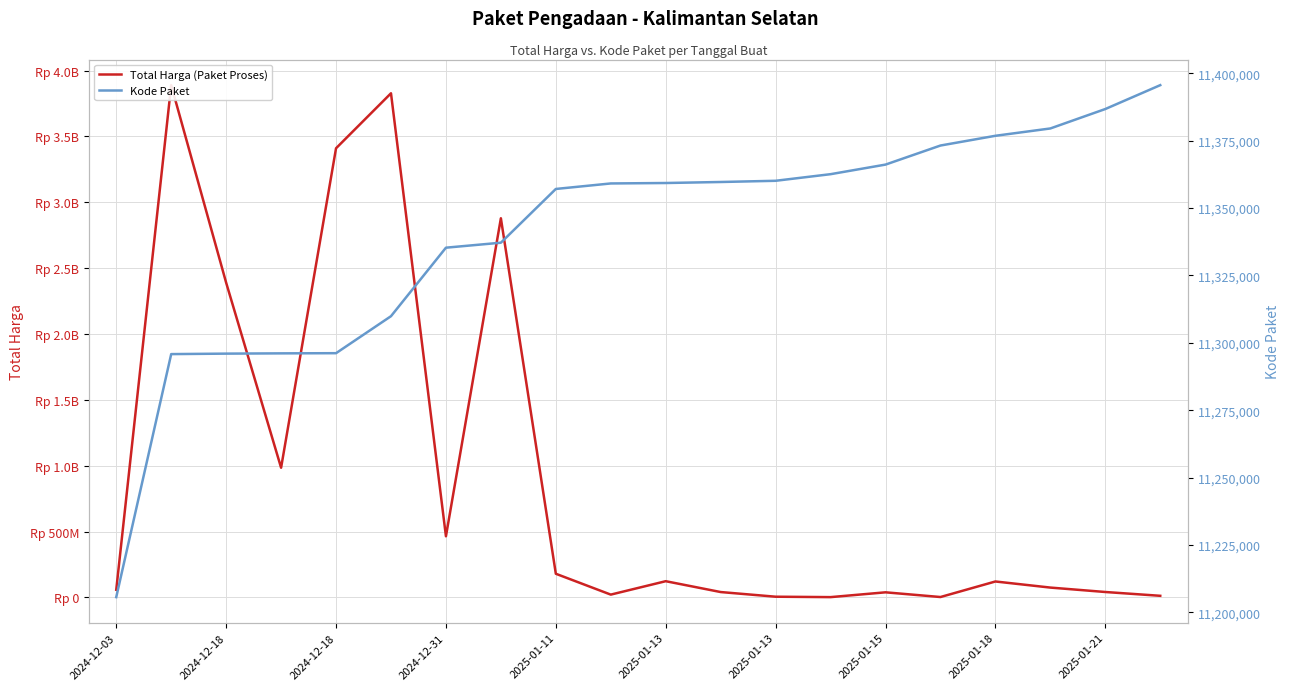

At which label does Kode Paket reach its peak?

19